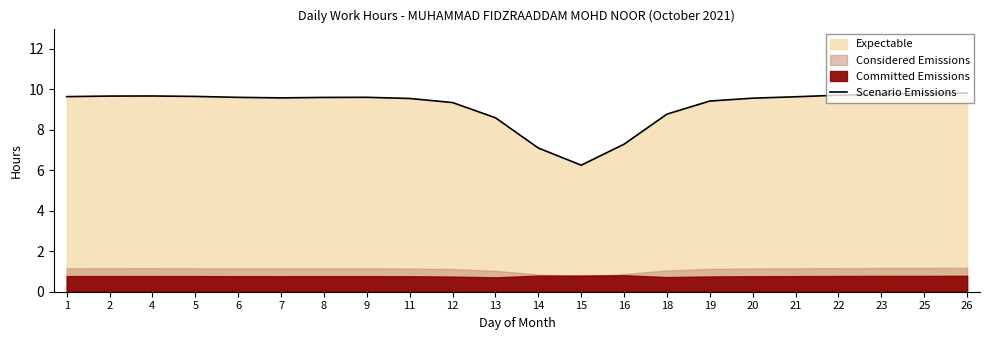

Is it true that the value at 5 is 9.6?

True